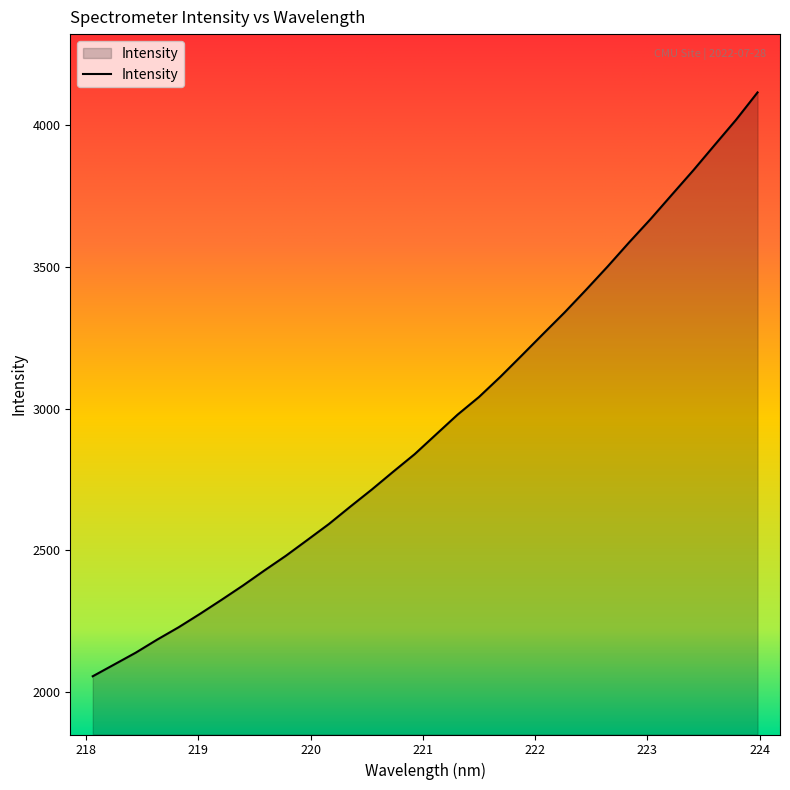

What is the maximum value shown in the chart?

4116.0